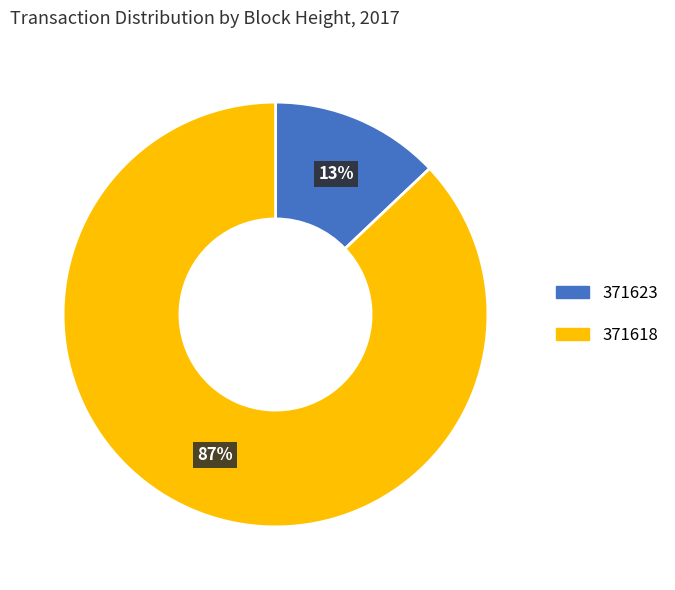

Approximately how many times larger is the value at 371623 compared to 371618?

0.1